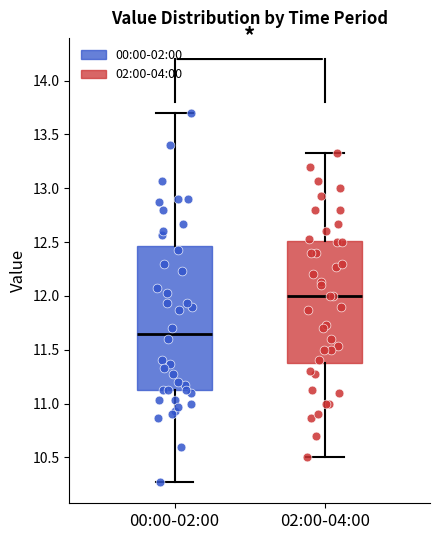

Reading left to right, read every box against the y-axis: the position of its median line, the range the box covers, and the ends of its whiskers. The values are not printed on the chart, so give them approximately, as read against the axis.

00:00-02:00: median 11.65, box 11.10 to 12.45, whiskers 10.25 to 13.70
02:00-04:00: median 12.00, box 11.40 to 12.50, whiskers 10.50 to 13.35